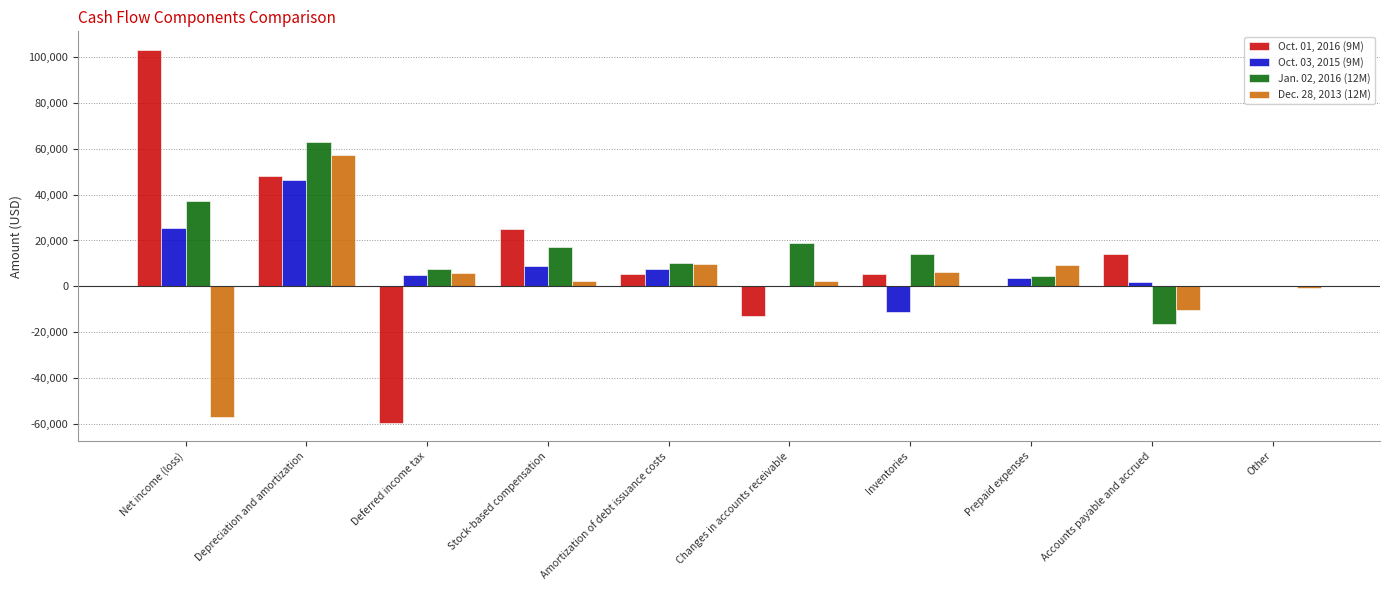

At which label does Jan. 02, 2016 (12M) reach its peak?

Depreciation and amortization